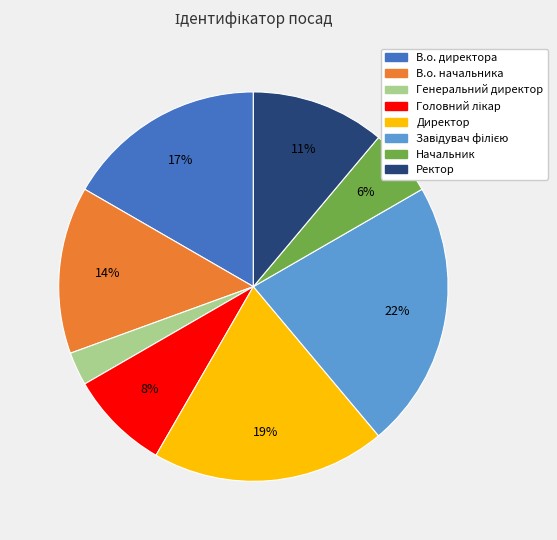

How many segments does this pie chart have?

8